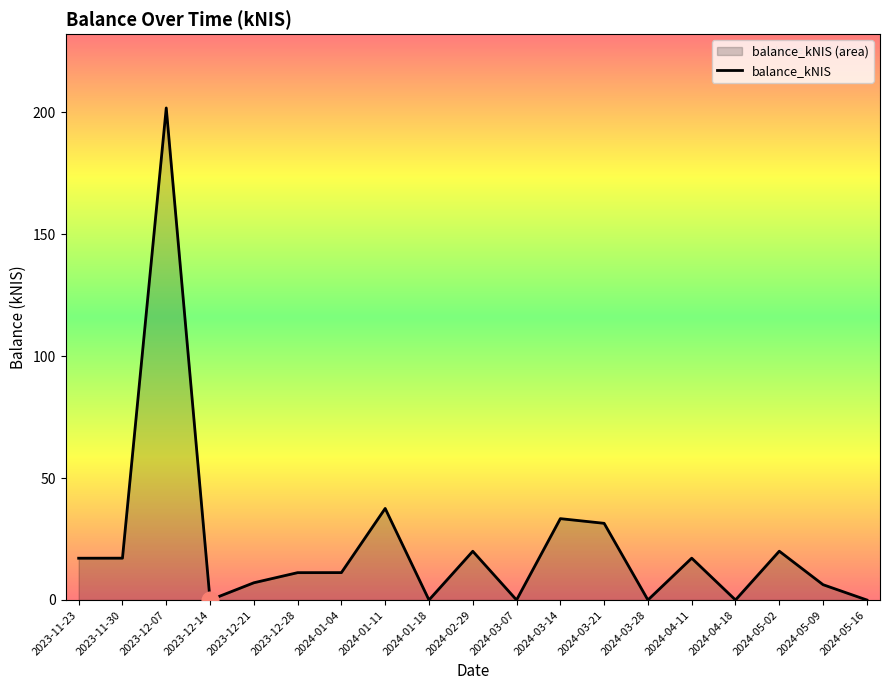

What is the difference between the second highest and second lowest values?

37.5